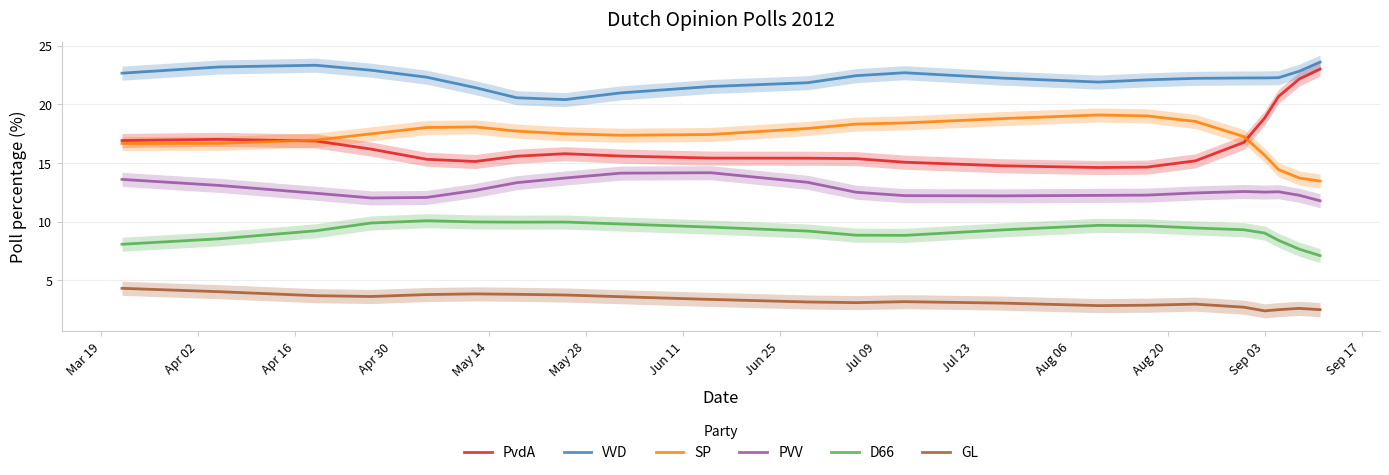

What is the value of the D66 point at the 7th from the left?

10.0